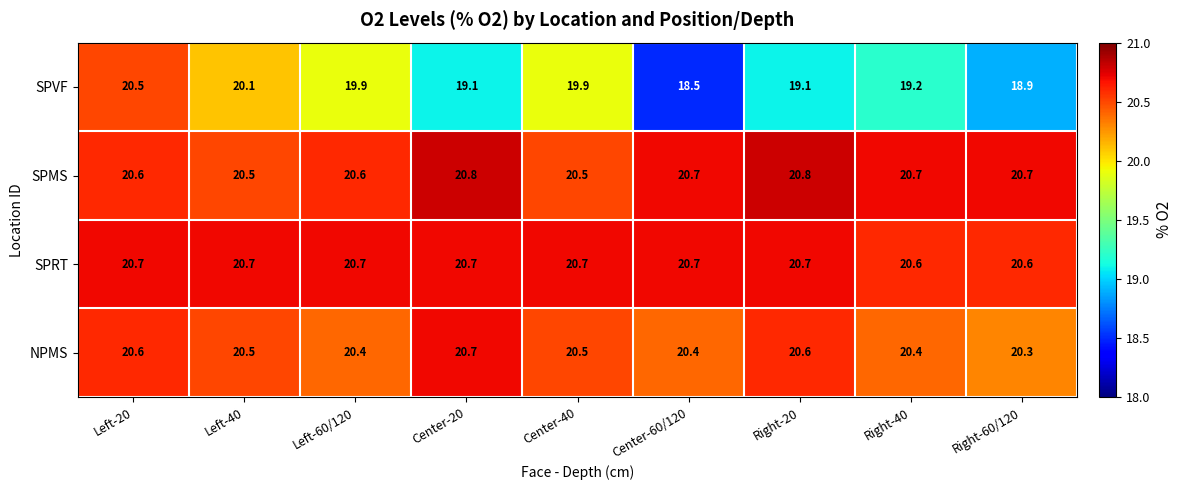

At how many categories does at least one series exceed 20?

9